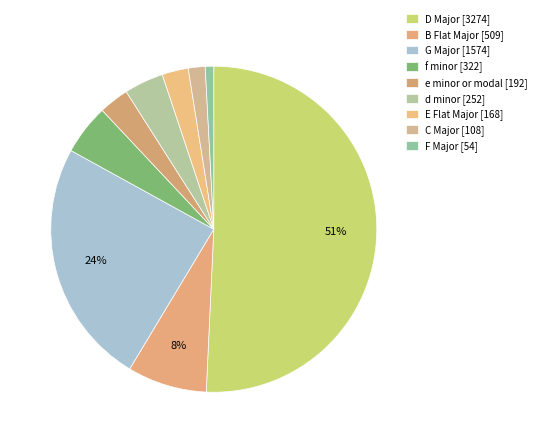

Count the number of slices in the pie.

9